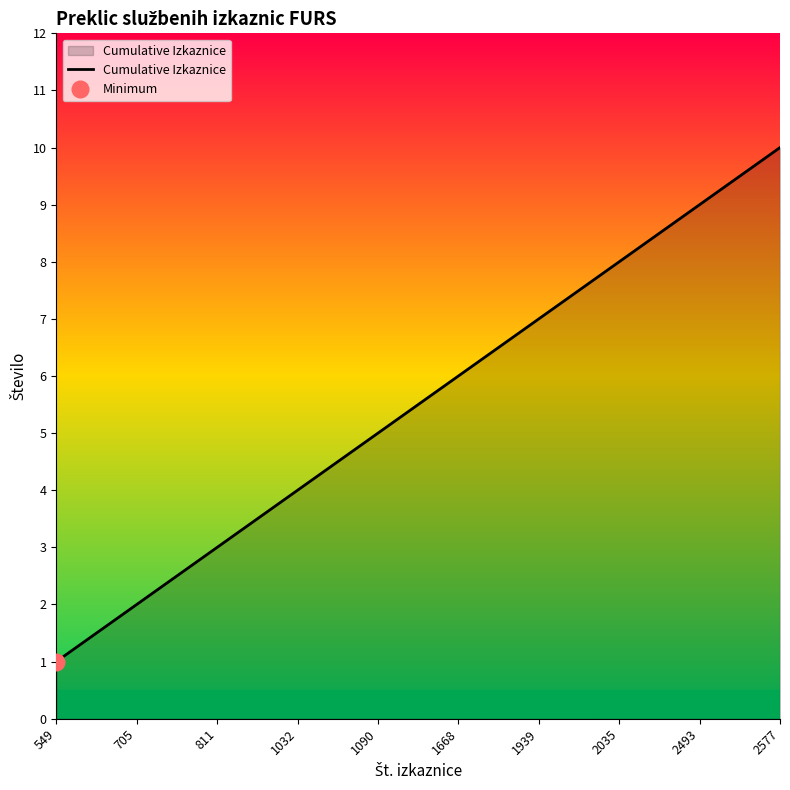

List the labels in order of value, smallest first.

549, 705, 811, 1032, 1090, 1668, 1939, 2035, 2493, 2577